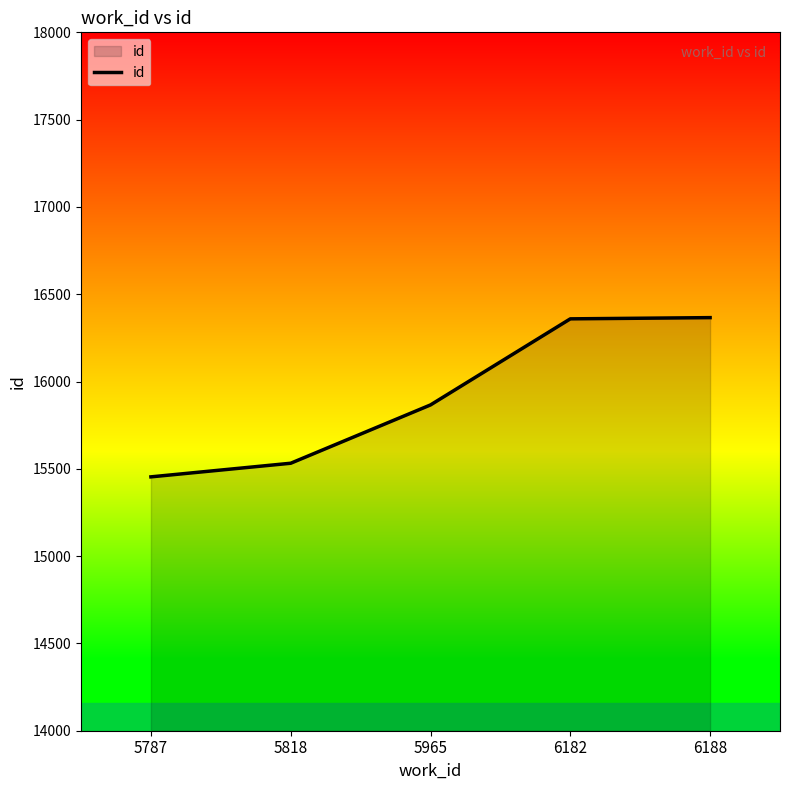

What is the difference between the maximum and minimum values?

912